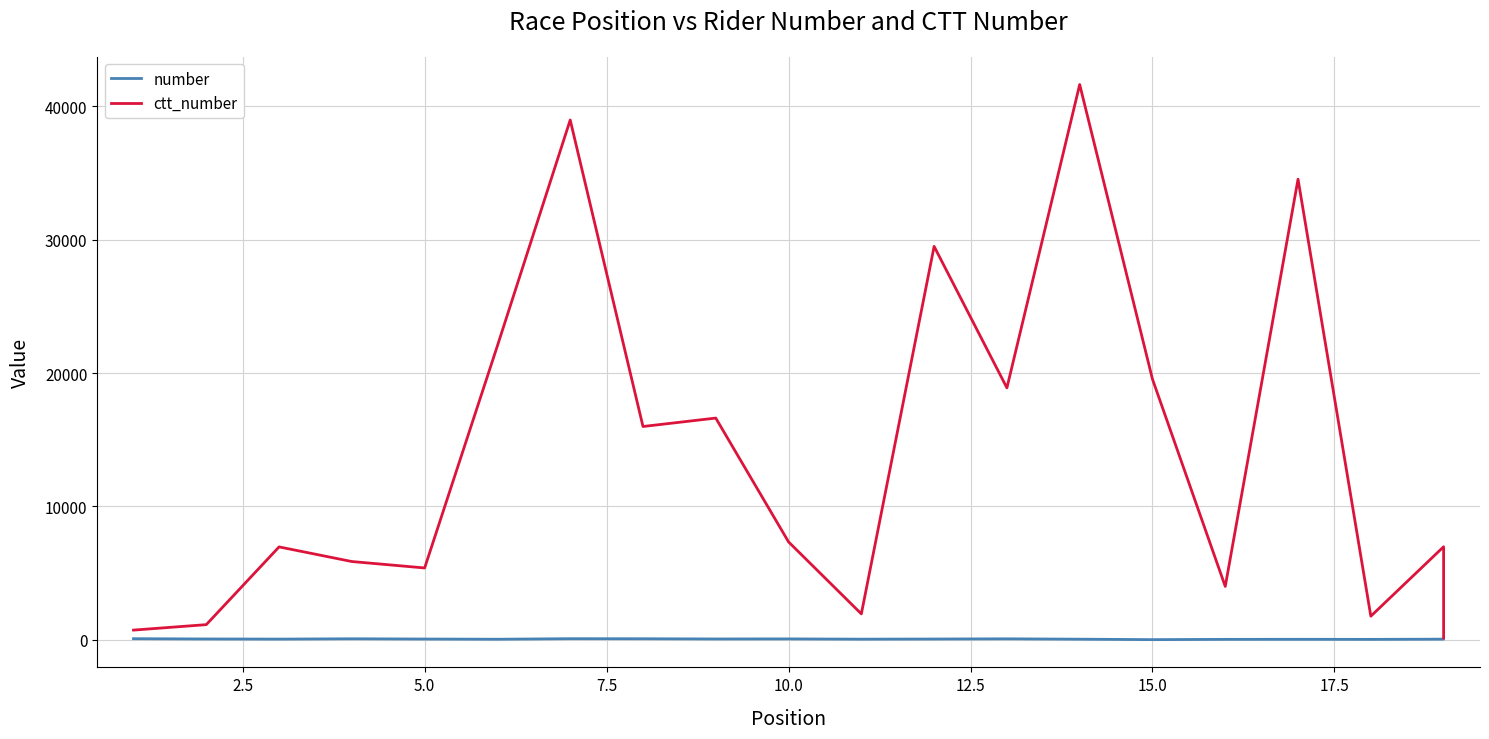

What is the average value of the ctt_number series?

13998